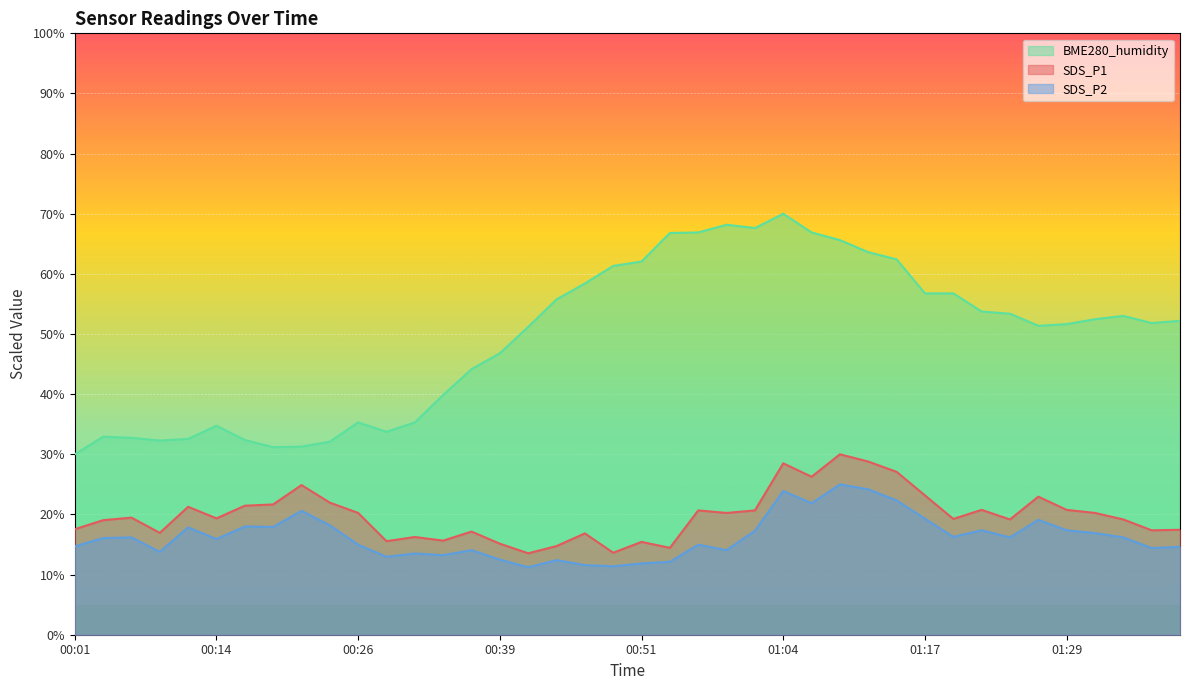

Rank the categories by SDS_P1 value from highest to lowest.

01:09, 01:12, 01:04, 01:14, 01:07, 00:21, 01:17, 01:27, 00:24, 00:19, 00:16, 00:11, 01:22, 01:29, 00:56, 01:02, 00:26, 00:59, 01:31, 00:06, 00:14, 01:19, 01:24, 01:34, 00:03, 00:01, 01:39, 01:36, 00:36, 00:08, 00:46, 00:31, 00:34, 00:29, 00:51, 00:39, 00:44, 00:54, 00:49, 00:41